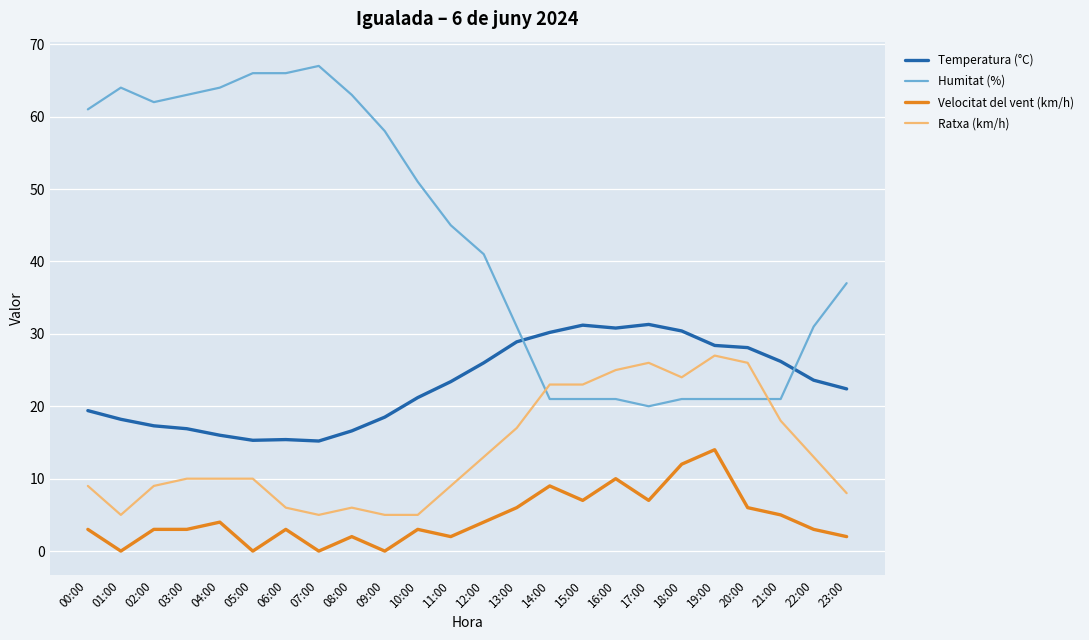

Rank the series by their average value, from highest to lowest.

Humitat (%), Temperatura (°C), Ratxa (km/h), Velocitat del vent (km/h)